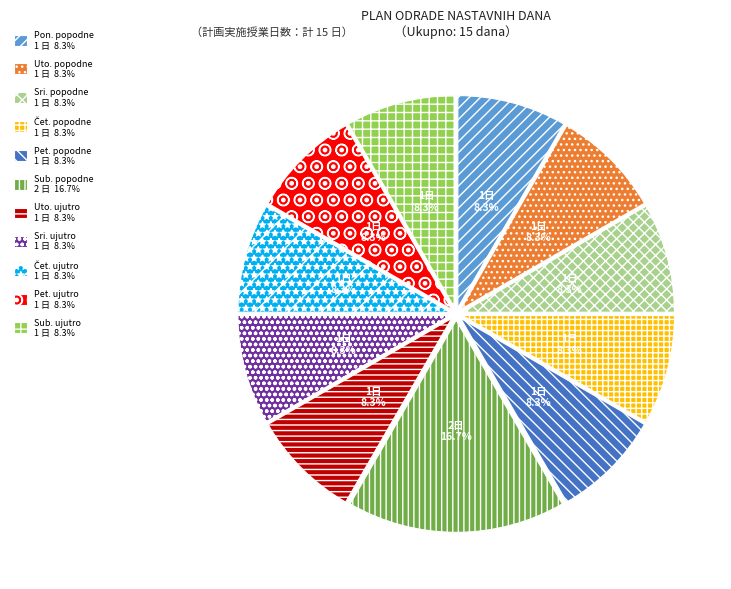

Does any single category account for the majority?

No